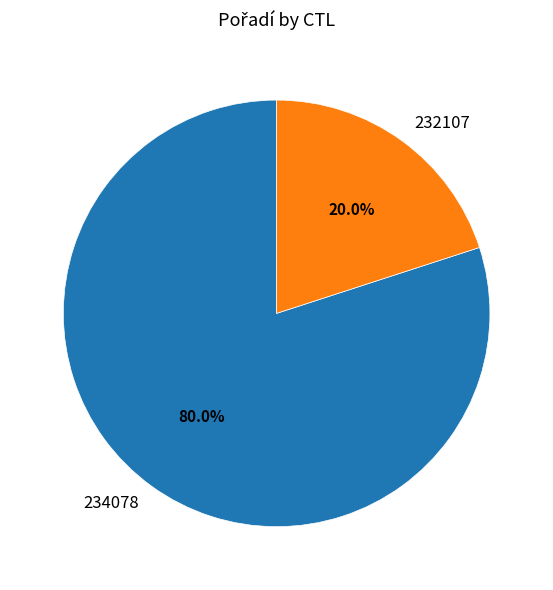

To the nearest percent, what percentage of the pie is 232107?

20%